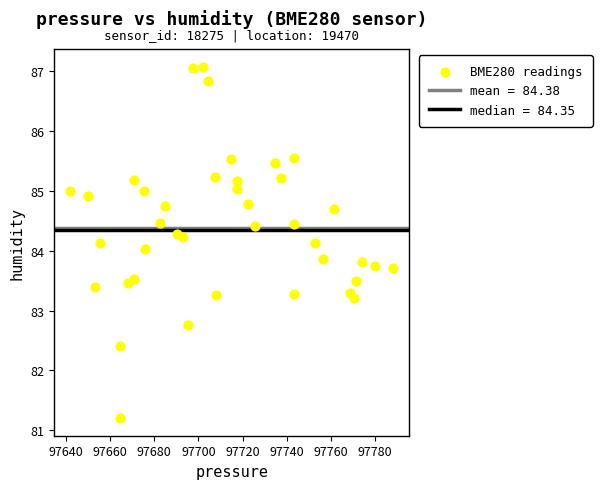

What is the range of Y values (max minus min)?

5.9